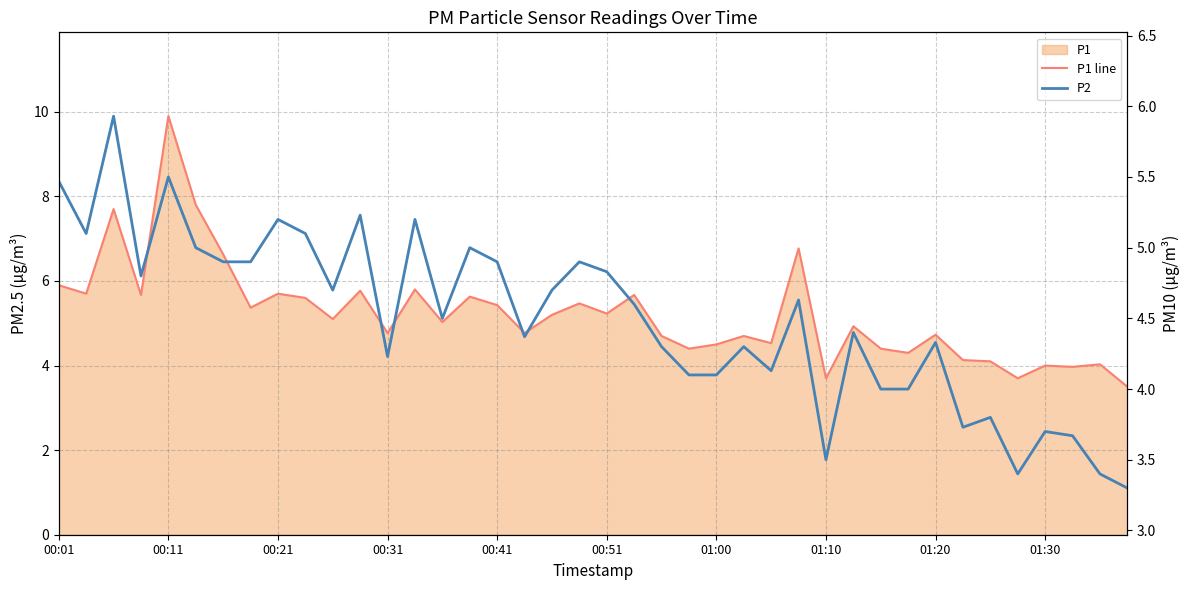

True or false: P1 line has more than 1 points higher than both neighbors.

True